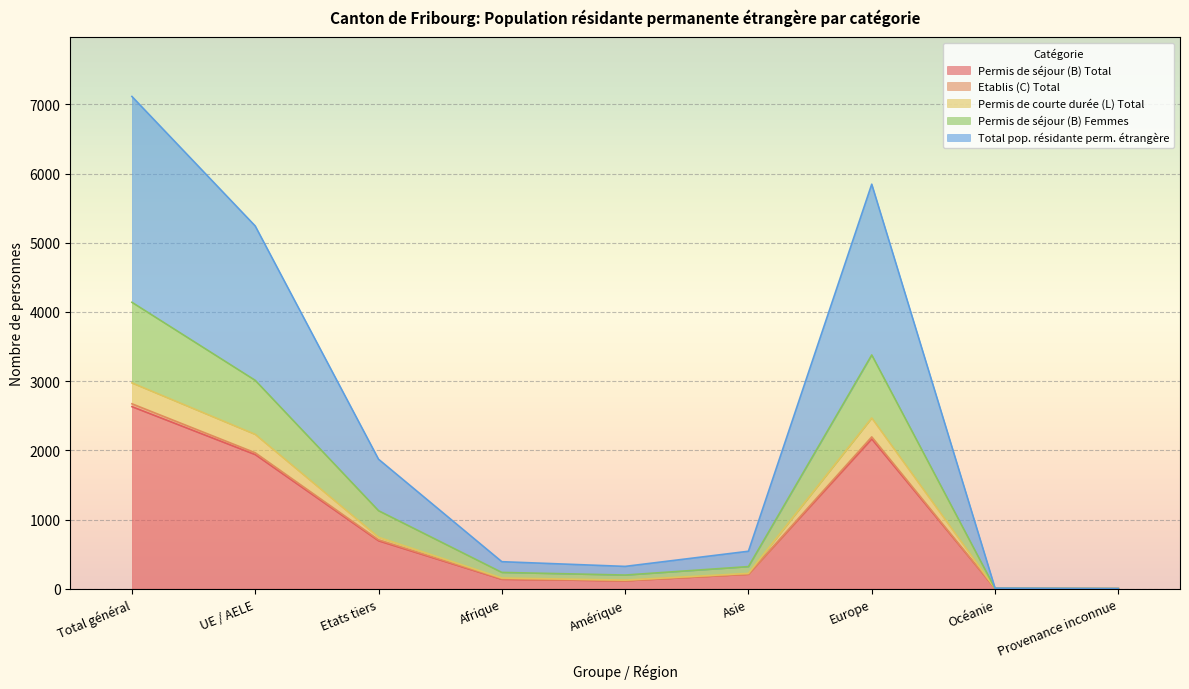

What is the total value across all series at Océanie?

26